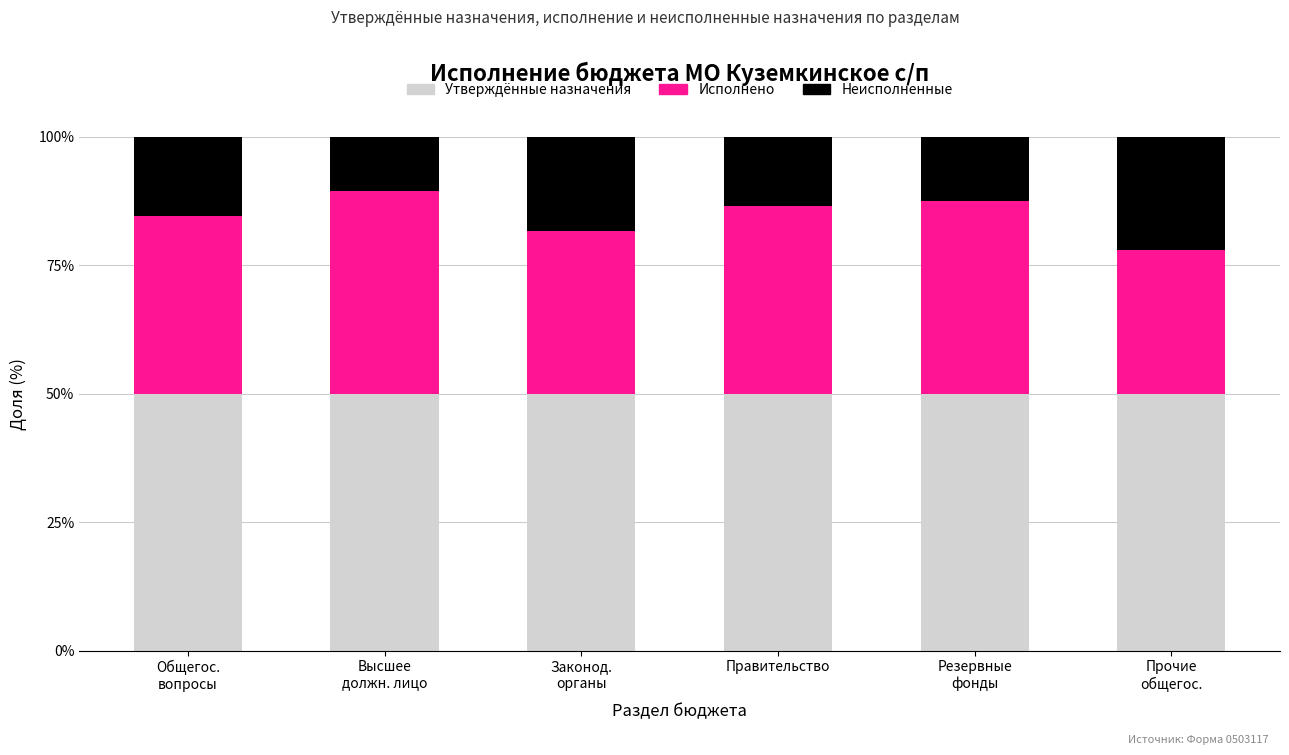

Reading left to right, what are the values for Утверждённые назначения?

50.0	50.0	50.0	50.0	50.0	50.0